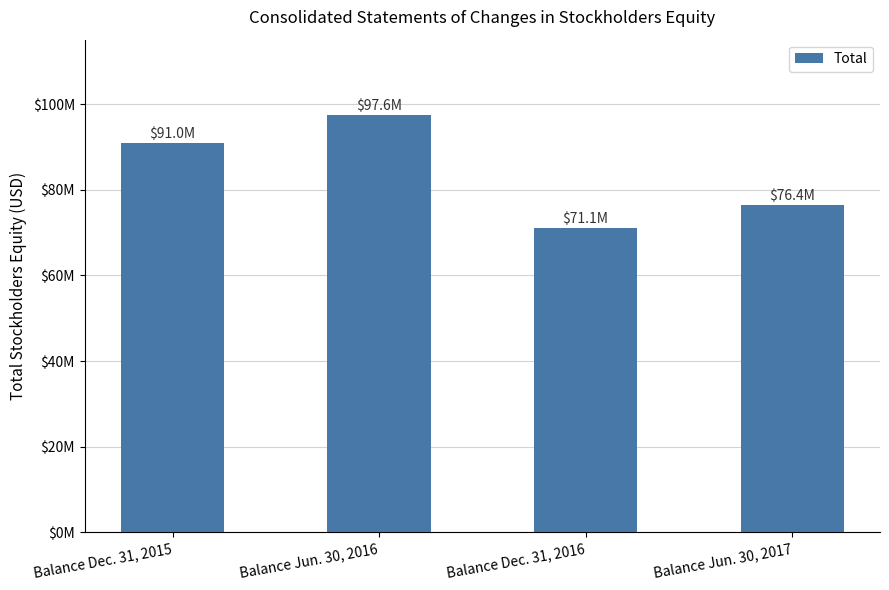

What is the difference between the maximum and minimum values?

26444845